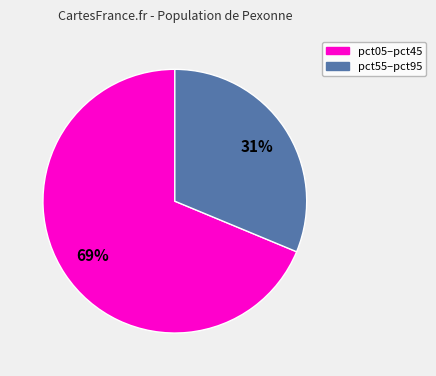

True or false: pct05–pct45 accounts for 81% of the total.

False